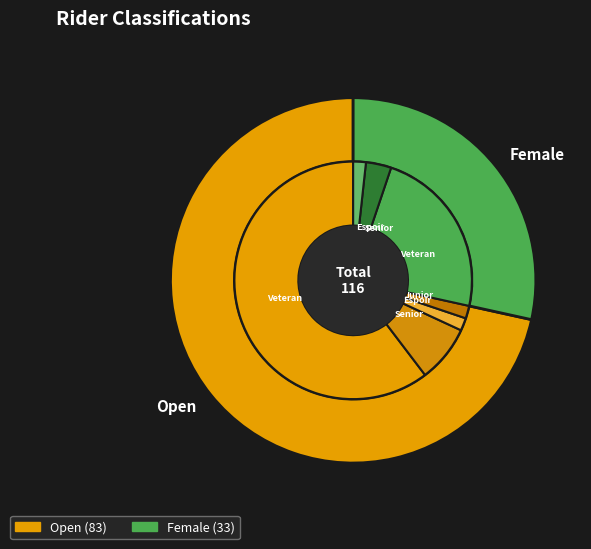

The Female slice represents 28% of the pie. True or false?

True